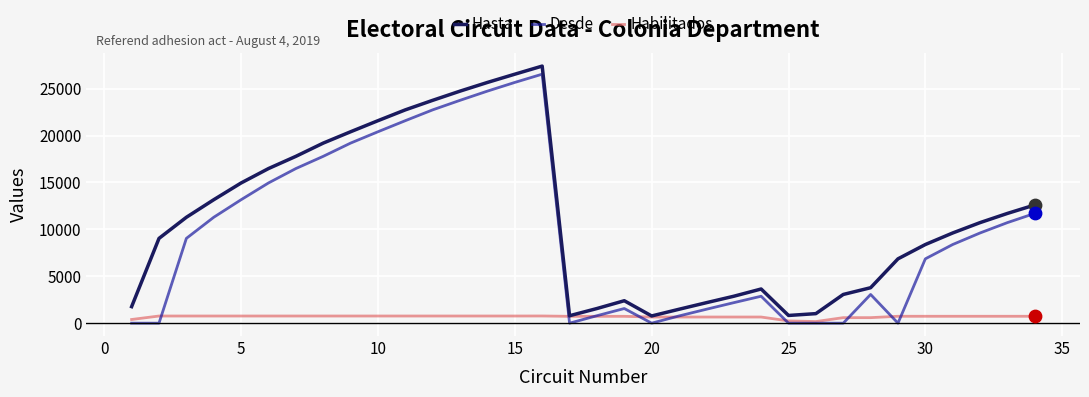

Which series has the largest total across all categories?

Hasta